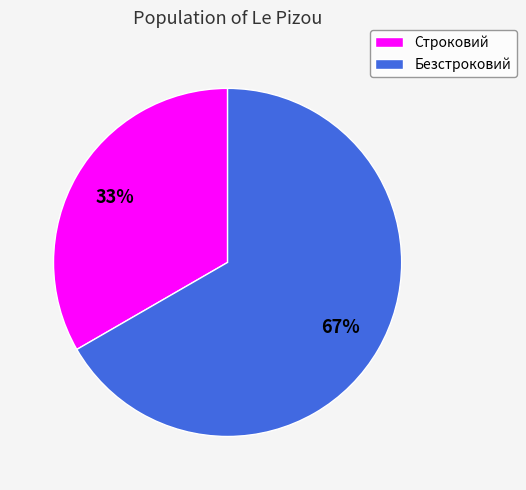

Combined, do Безстроковий and Строковий account for over 50%?

Yes